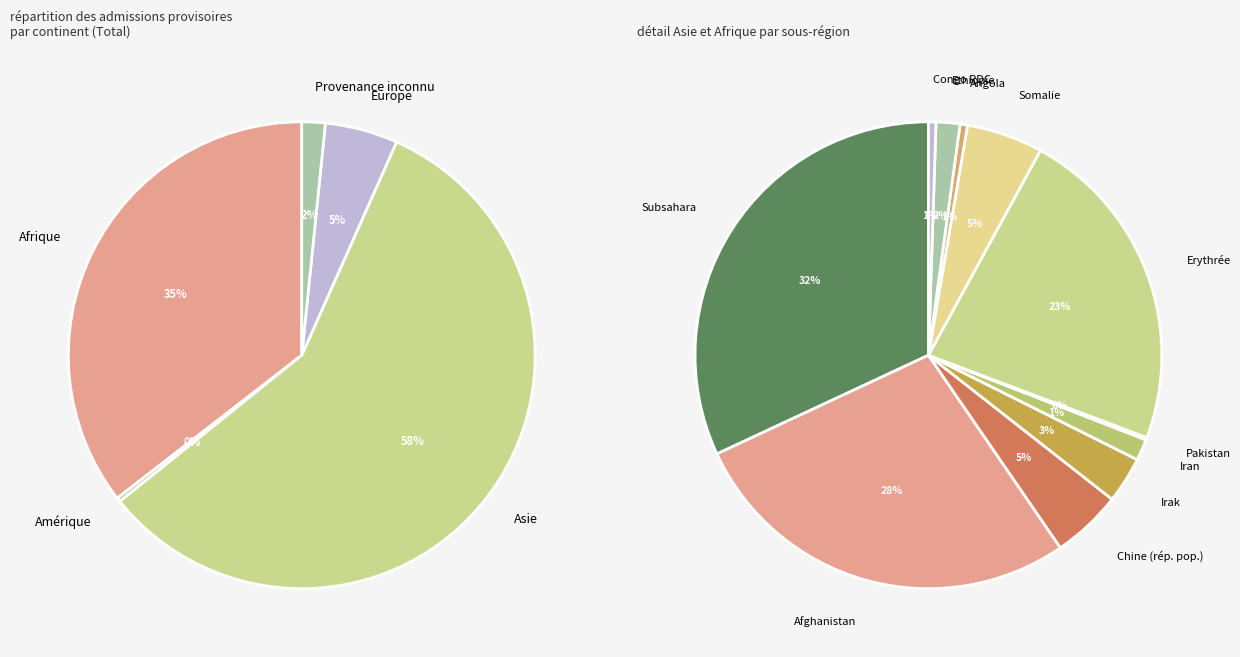

What is the change in value from Afrique to Amérique?

-370